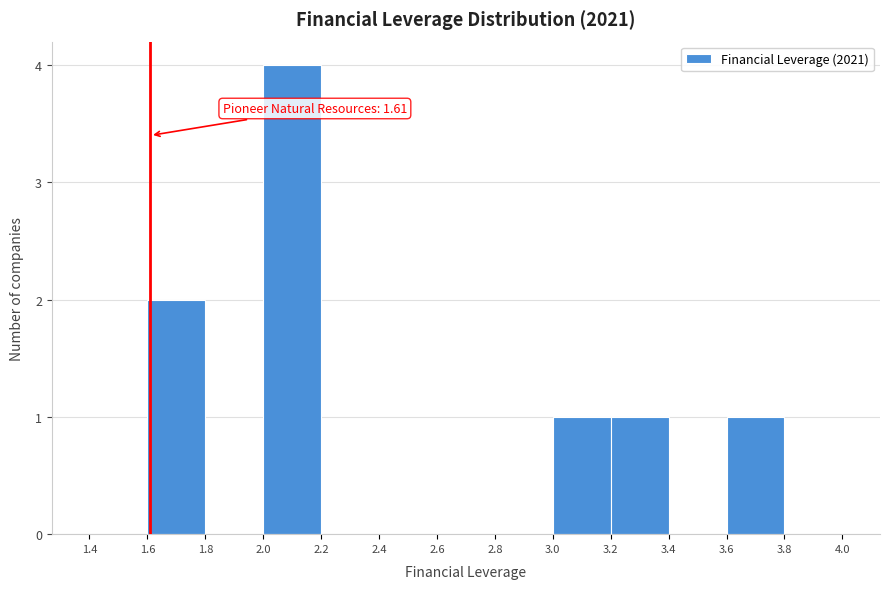

Which range on the x-axis has the tallest bar?

2.0 to 2.2